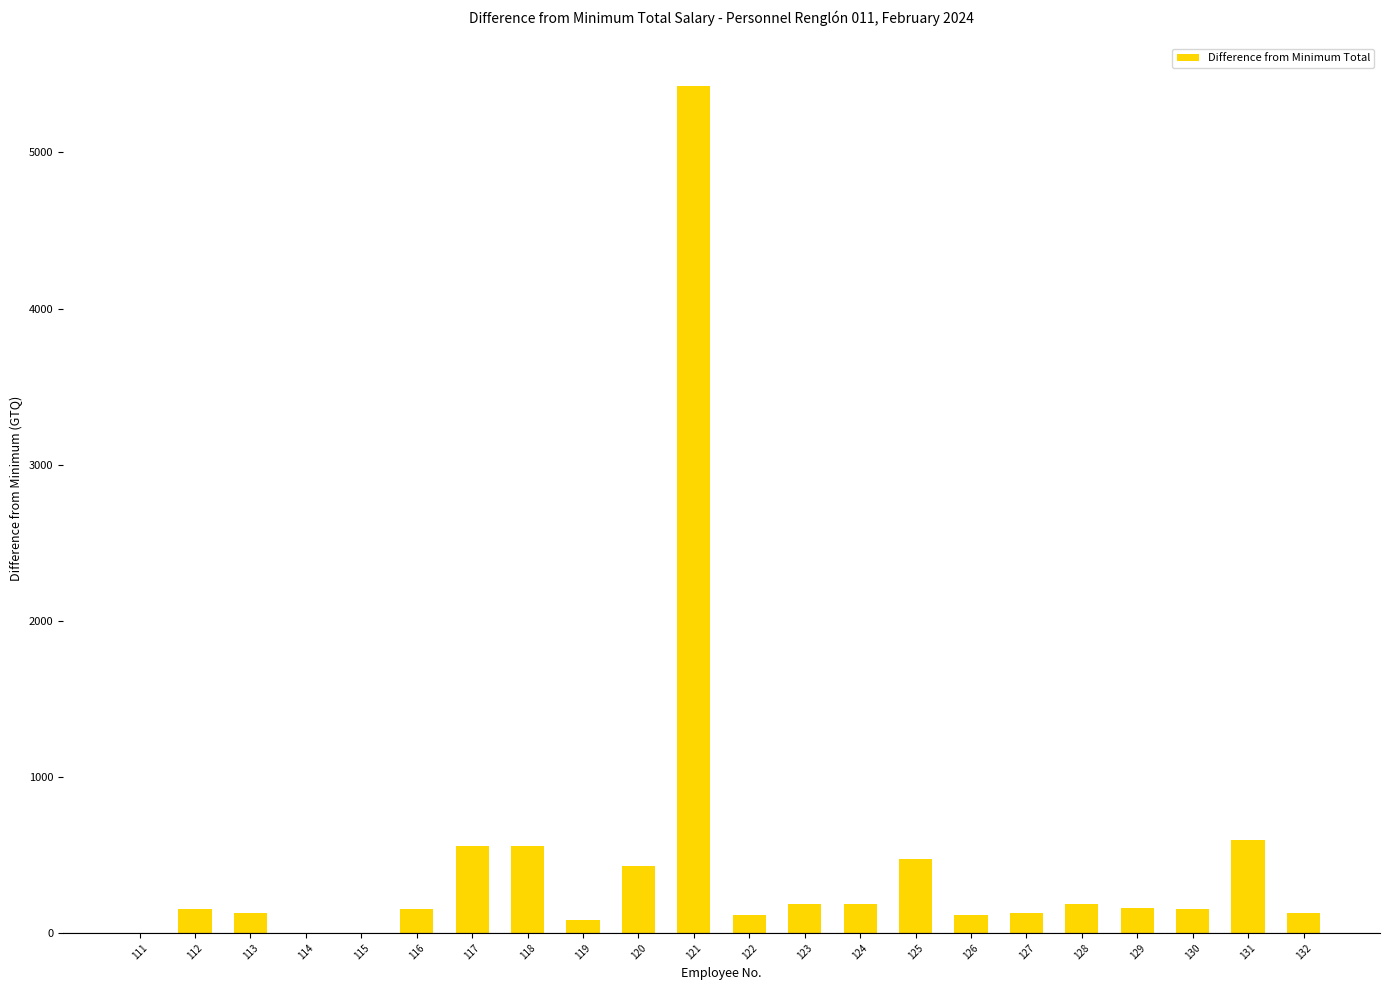

What is the change in value from 117 to 130?

-404